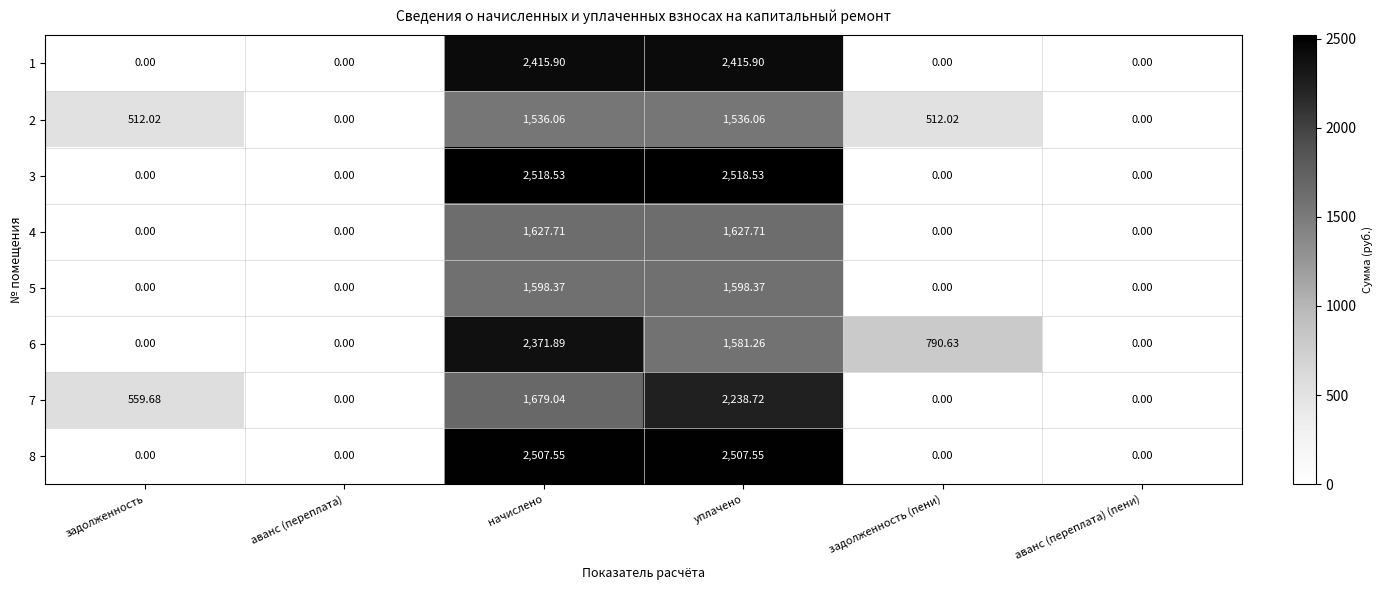

Where does the 7 series first go above 559?

задолженность